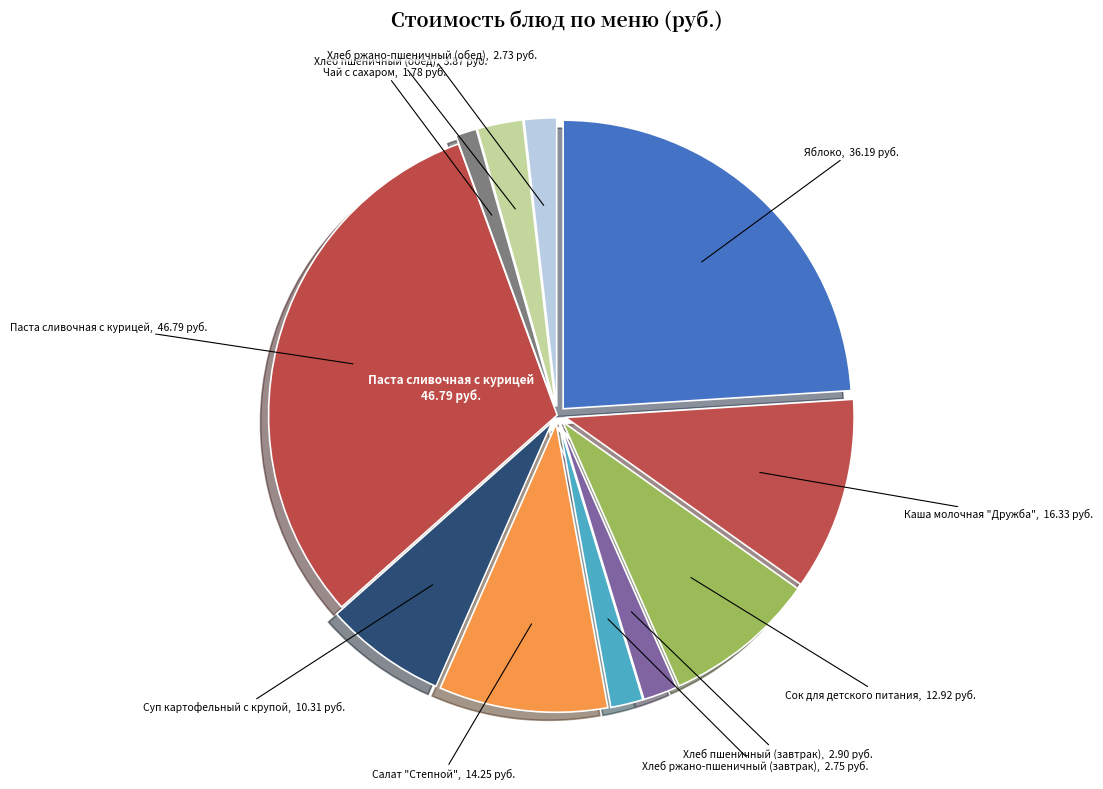

What is the largest slice in the pie chart?

Паста сливочная с курицей